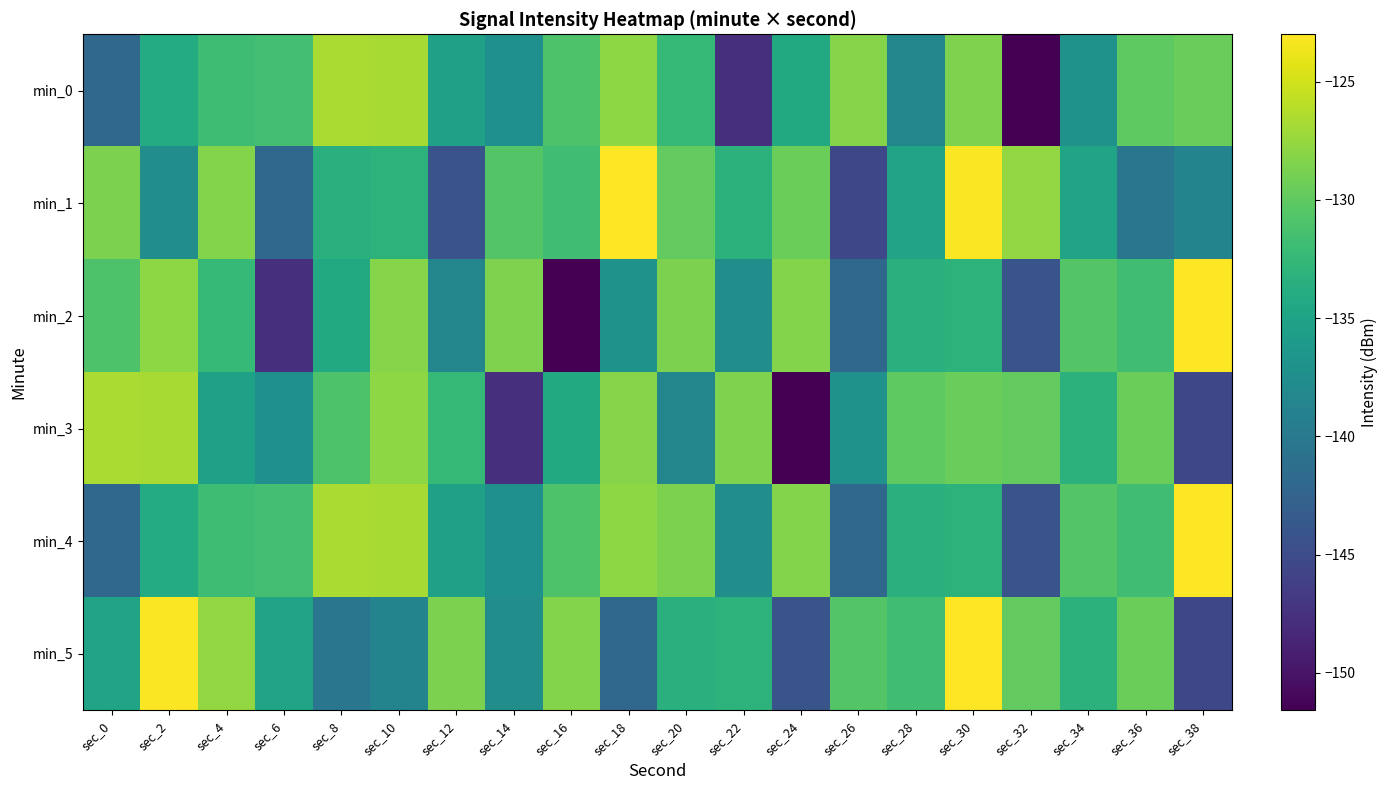

What is the total value across all series at sec_26?

-825.3